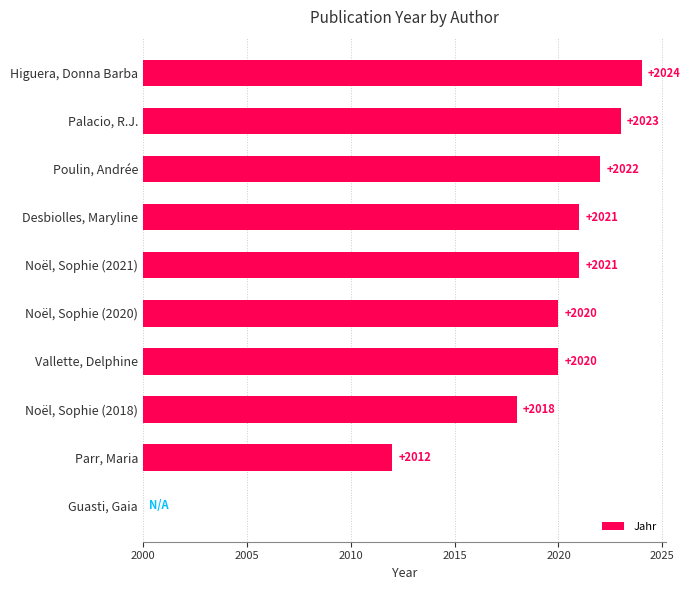

Are the bars horizontal?

Yes